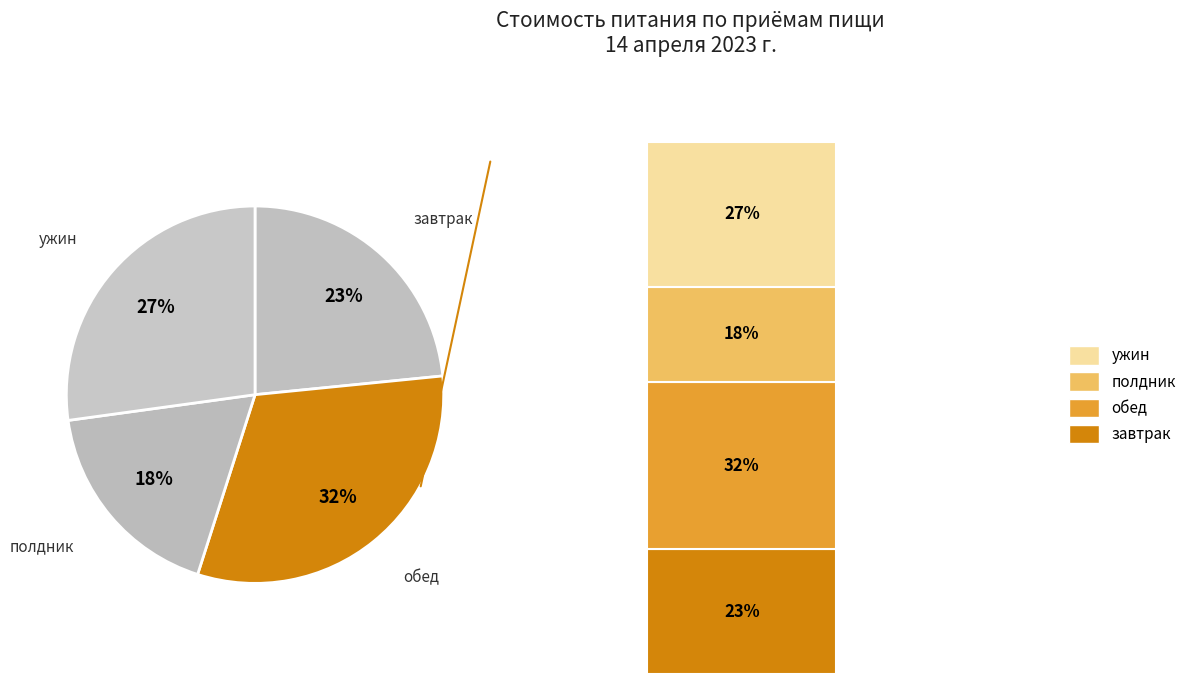

Does обед represent more than half of the total?

No